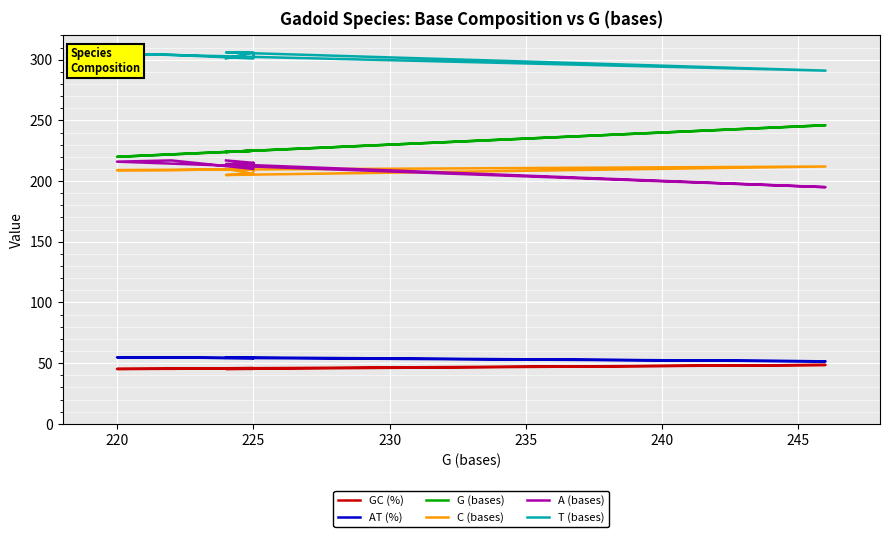

True or false: A (bases) and C (bases) cross at least once.

True